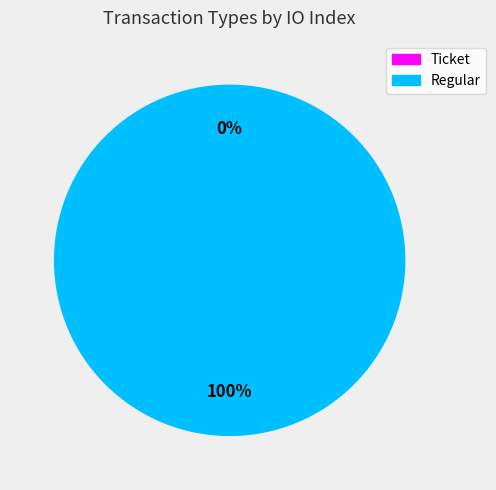

What percentage do Ticket and Regular together represent?

100.0%